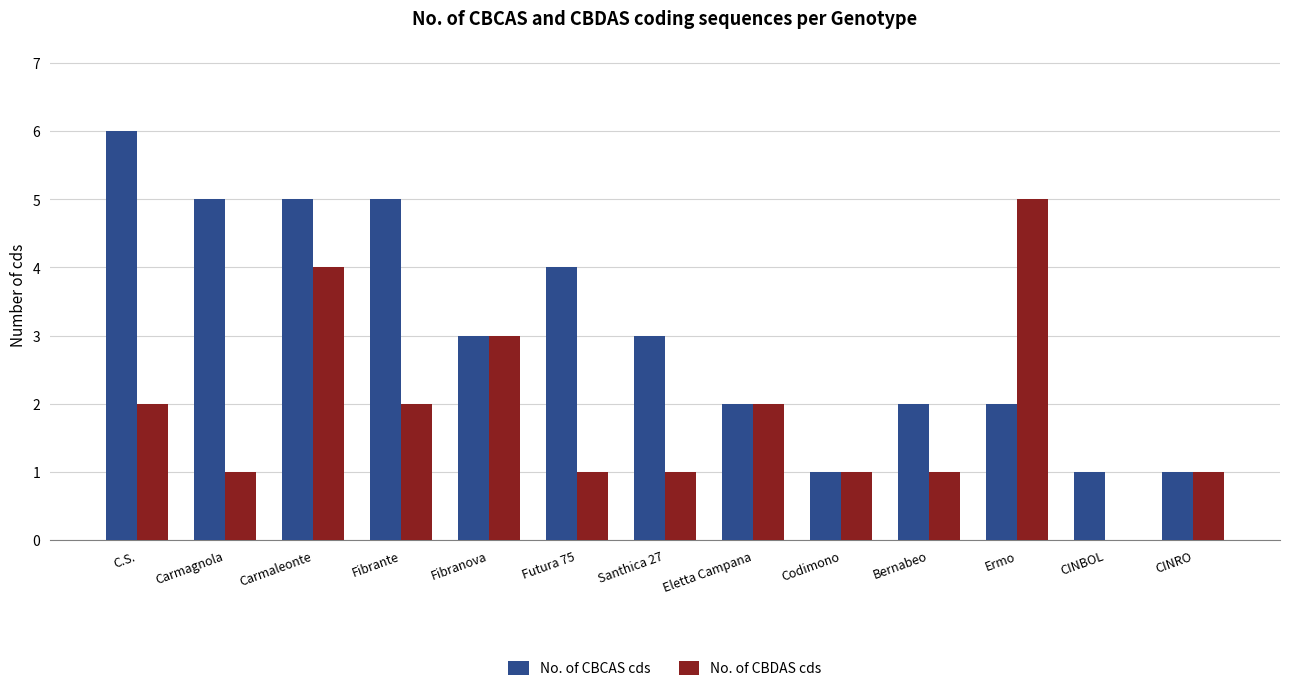

How many distinct data groups are displayed?

2